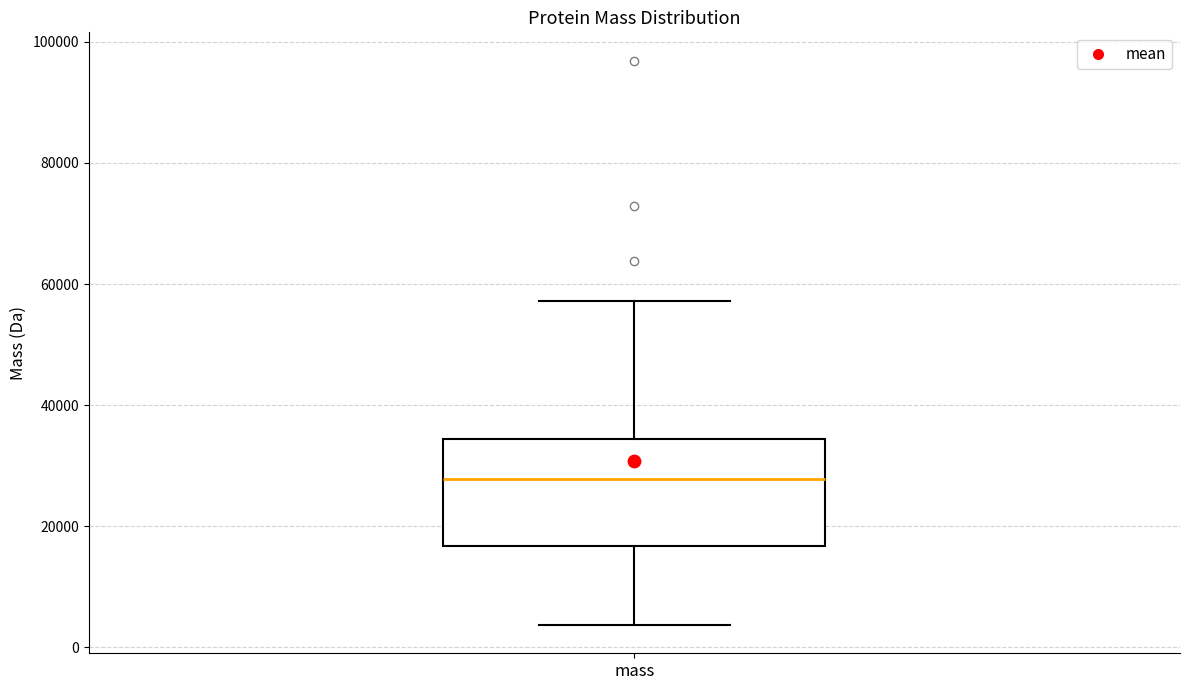

Transcribe this box plot: give where the median line is, the range the box spans, and where the two whiskers end, as read against the y-axis. The values are not printed on the chart, so give them approximately, as read against the axis.

median 28000, box 16000 to 34000, whiskers 4000 to 58000